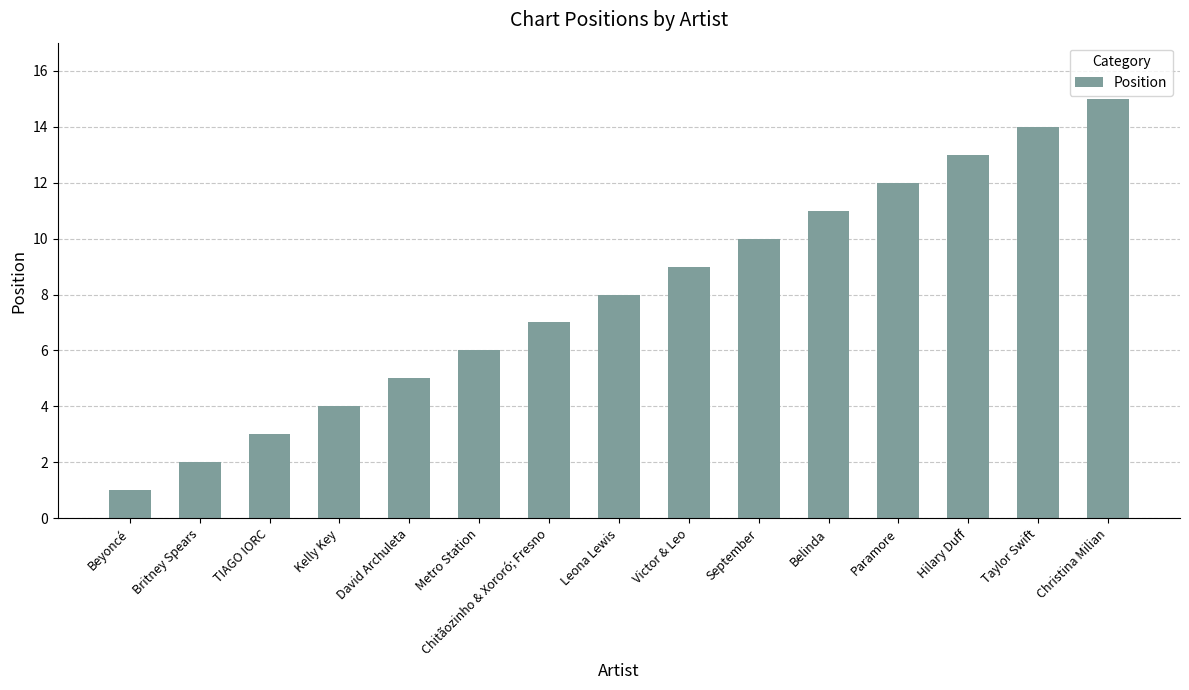

Which label corresponds to the largest value in the chart?

Christina Milian